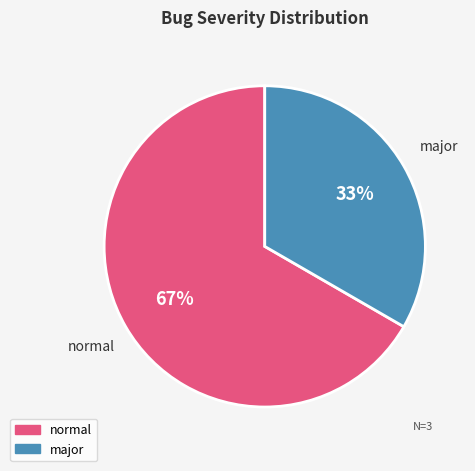

Which has a higher value, normal or major?

normal